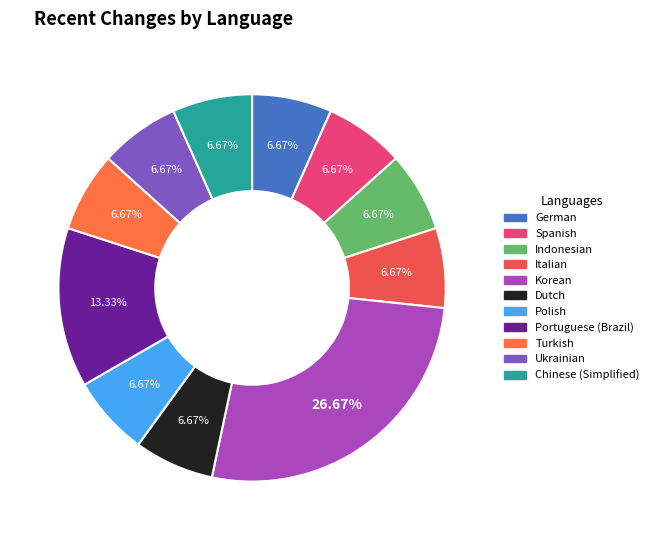

How many slices are in this pie chart?

11